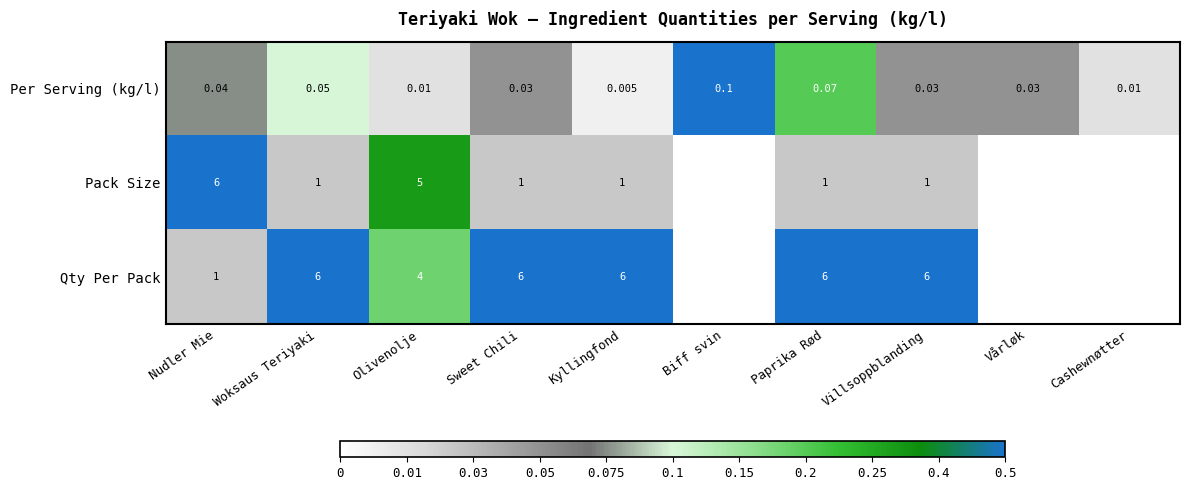

Rank the series at Kyllingfond from lowest to highest value.

Per Serving (kg/l), Pack Size, Qty Per Pack